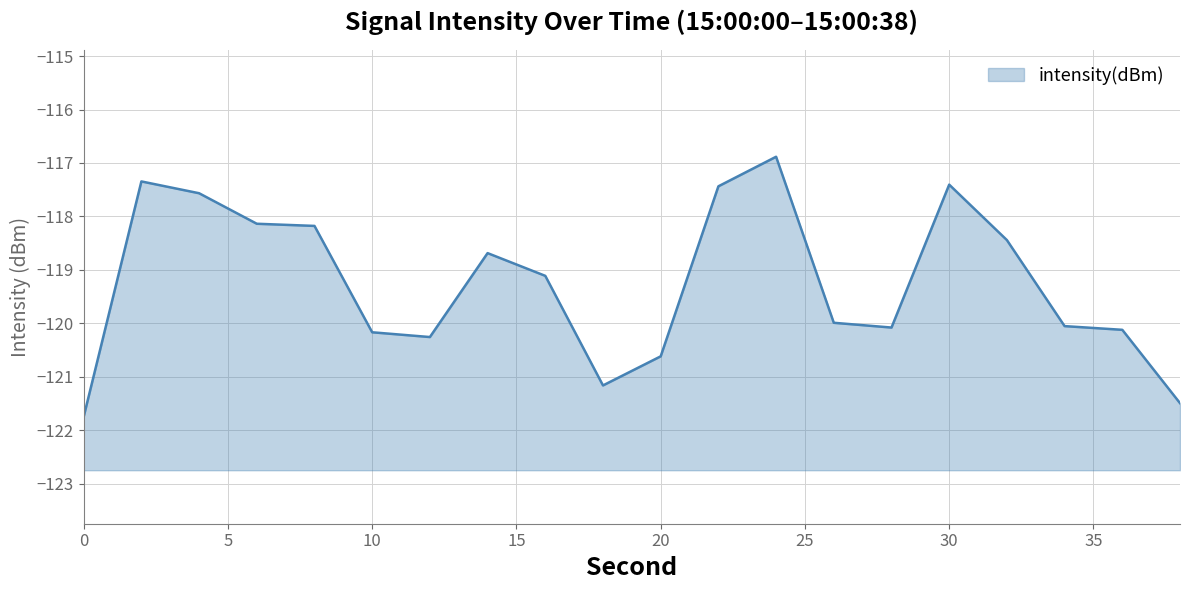

Reading left to right, extract all data points from this chart.

-121.7	-117.3	-117.6	-118.1	-118.2	-120.2	-120.3	-118.7	-119.1	-121.2	-120.6	-117.4	-116.9	-120.0	-120.1	-117.4	-118.4	-120.0	-120.1	-121.5